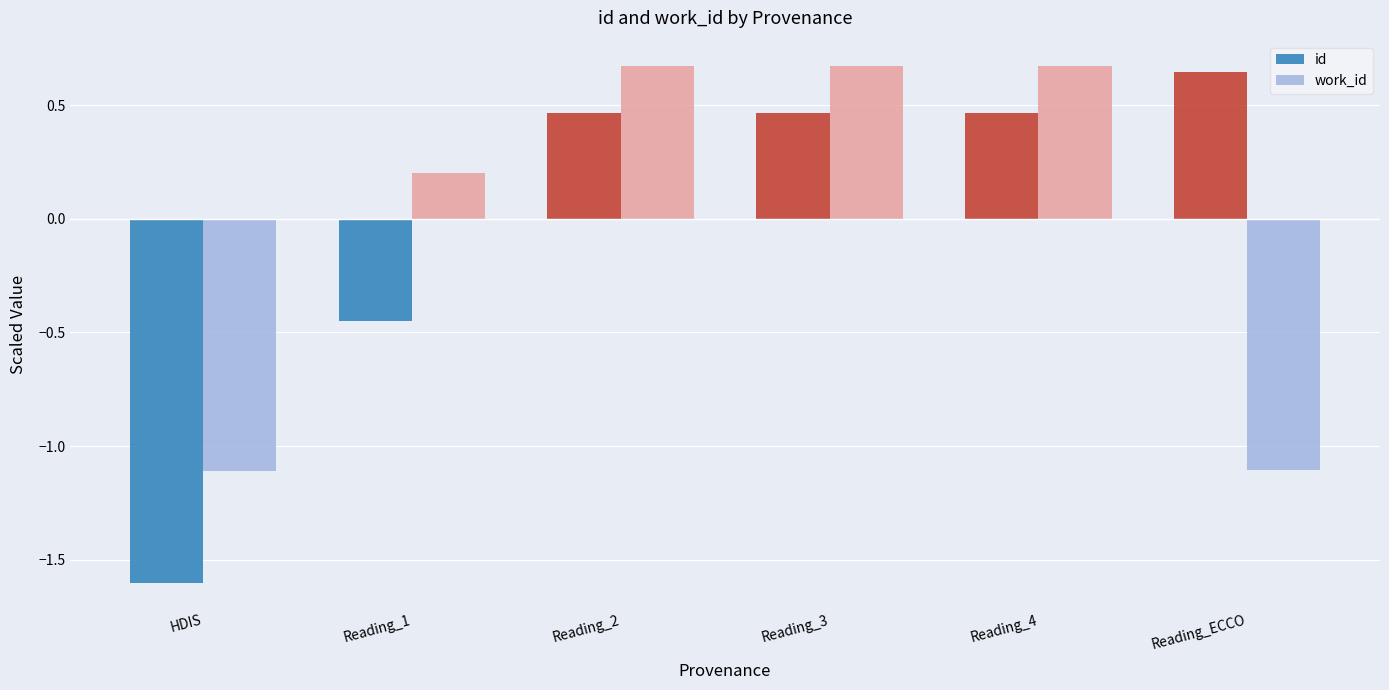

What is the total value across all series at HDIS?

-2.7